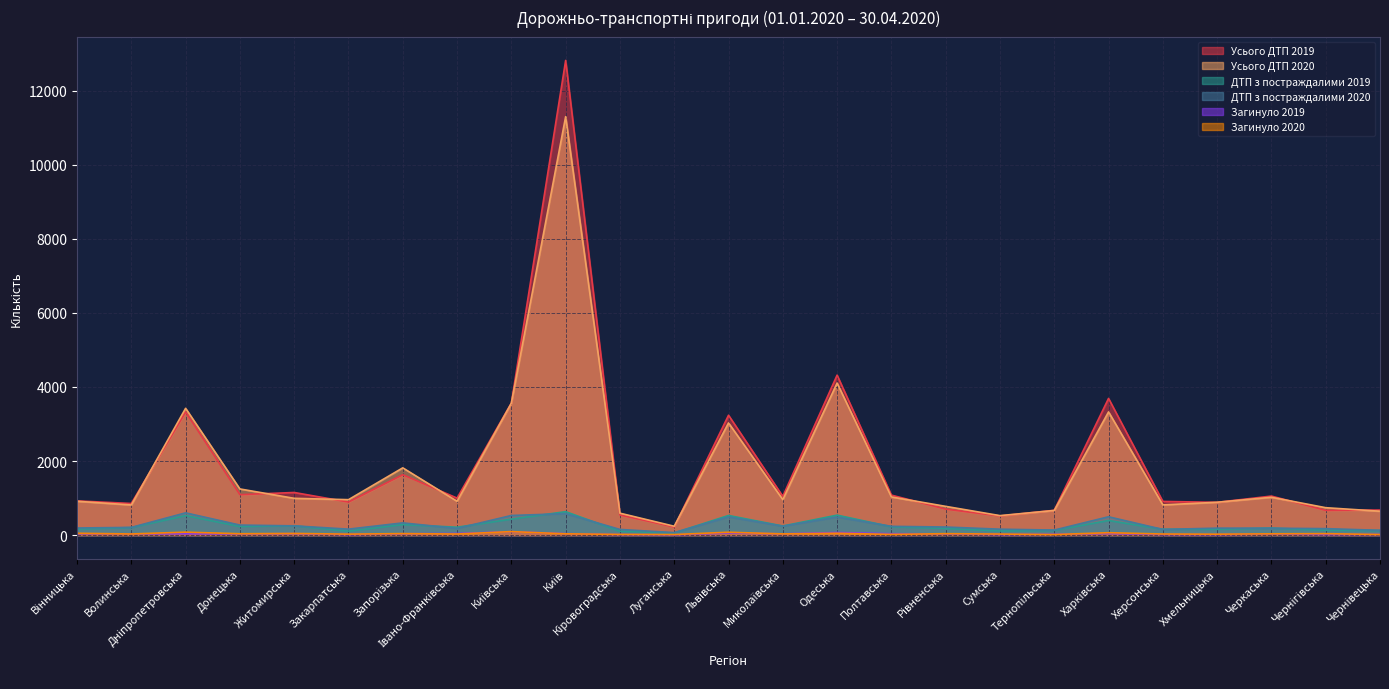

True or false: Загинуло 2020 has a value of 24 at Хмельницька.

True